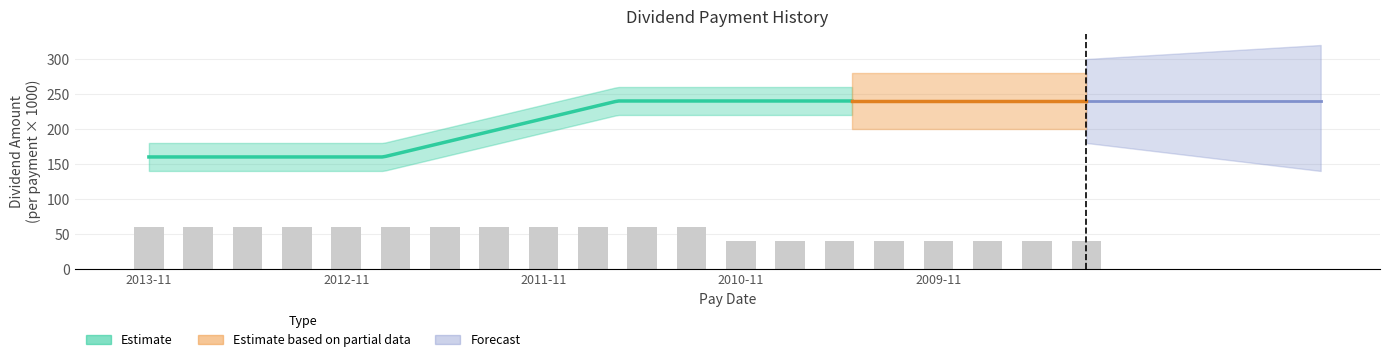

Approximately how many times larger is the value at 2009-09-15 compared to 2010-02-25?

1.0